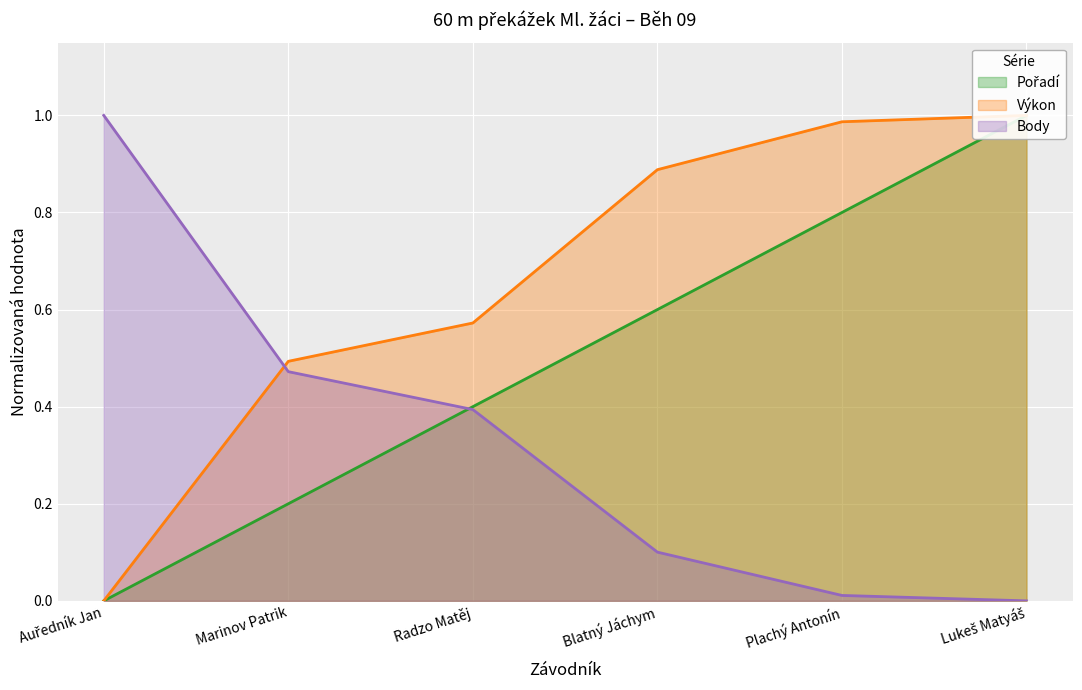

Which series has the widest spread of values?

Pořadí